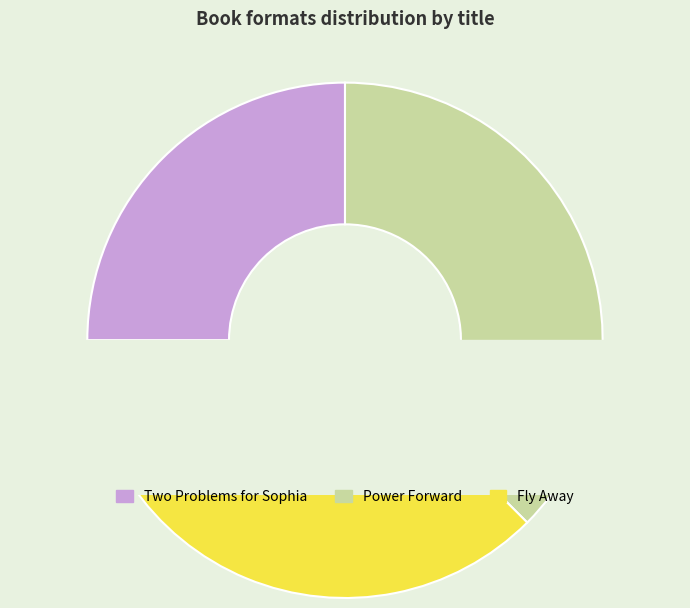

What is the change in value from Two Problems for Sophia to Power Forward?

+1